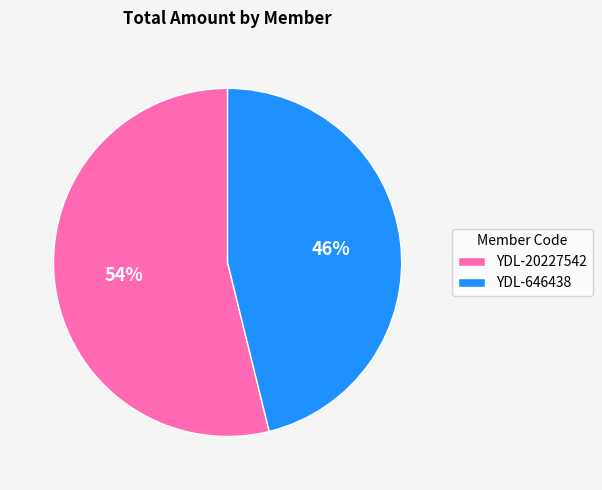

Is there a majority slice in this chart?

Yes